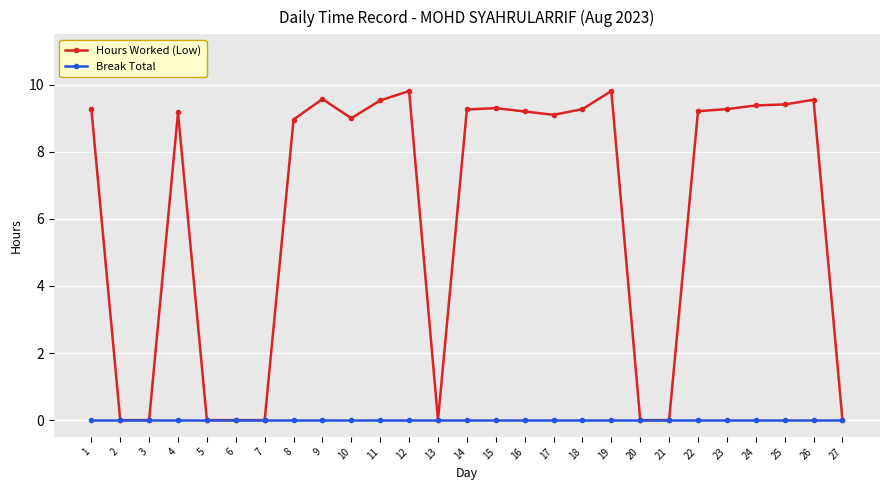

Where is the first local maximum for Hours Worked (Low)?

4